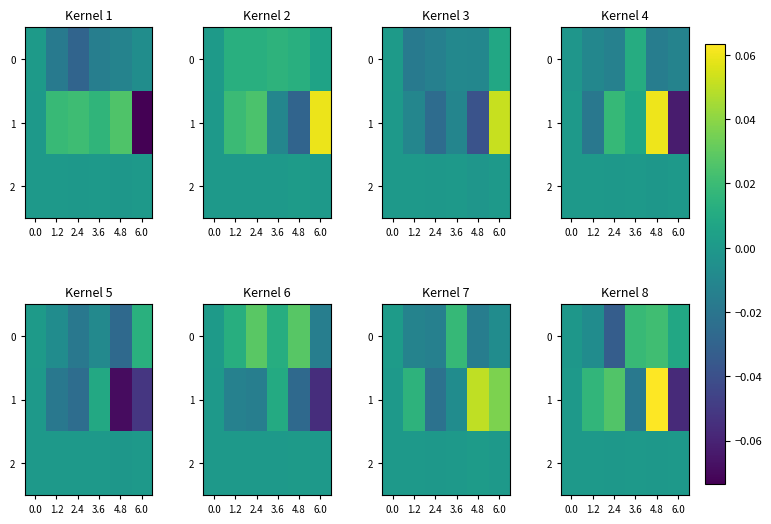

The 1 series shows 0.0 at 0.0. True or false?

True